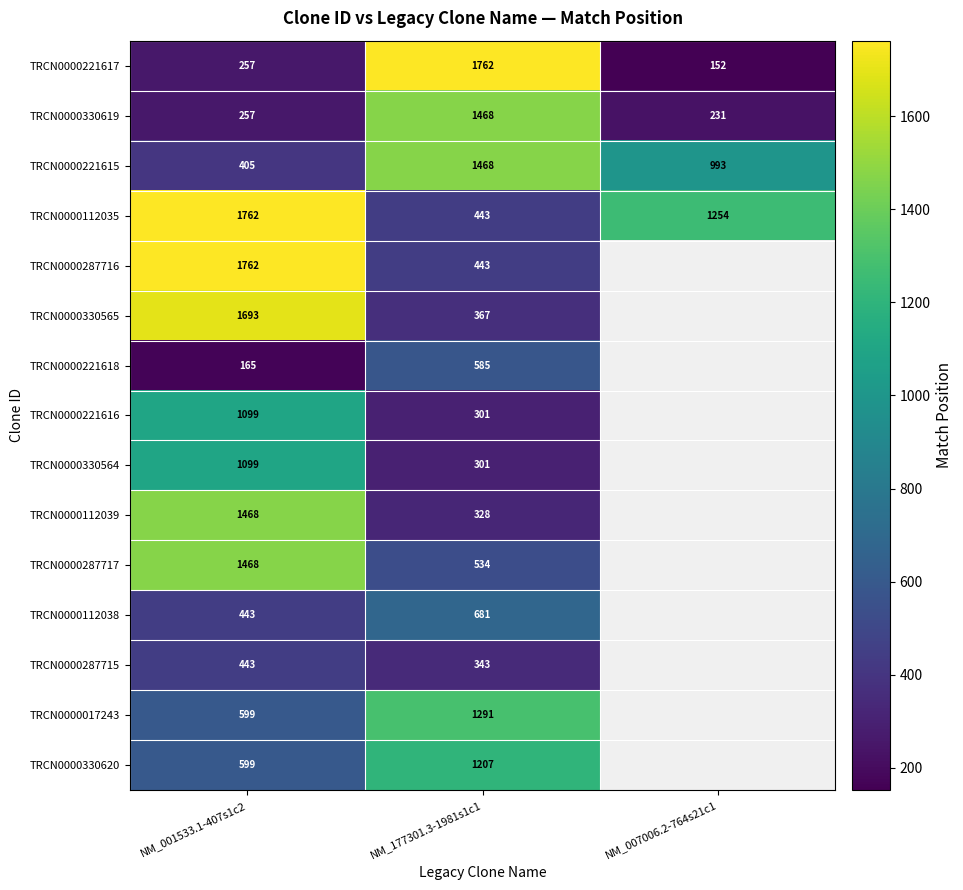

Between NM_001533.1-407s1c2 and NM_177301.3-1981s1c1, which is larger?

NM_177301.3-1981s1c1